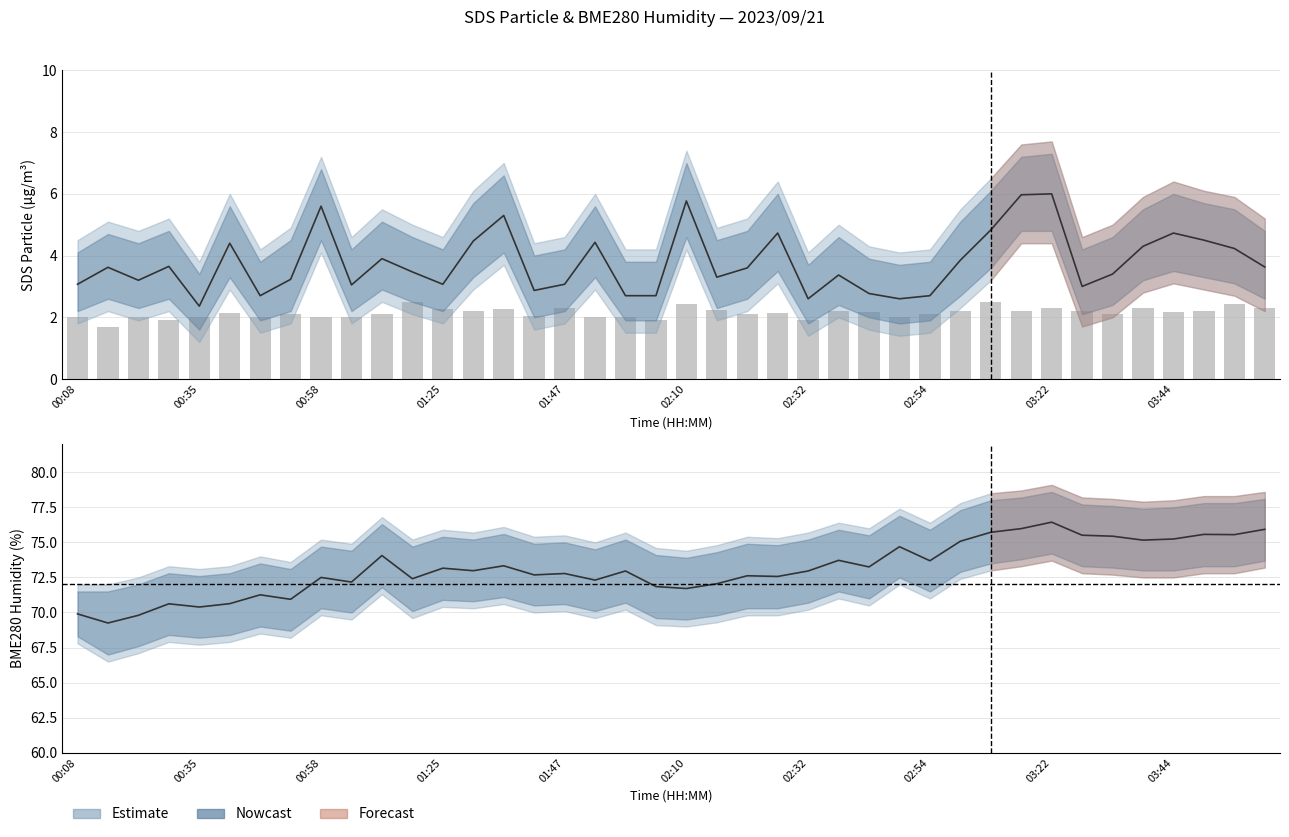

What is the maximum value shown in the chart?

76.4